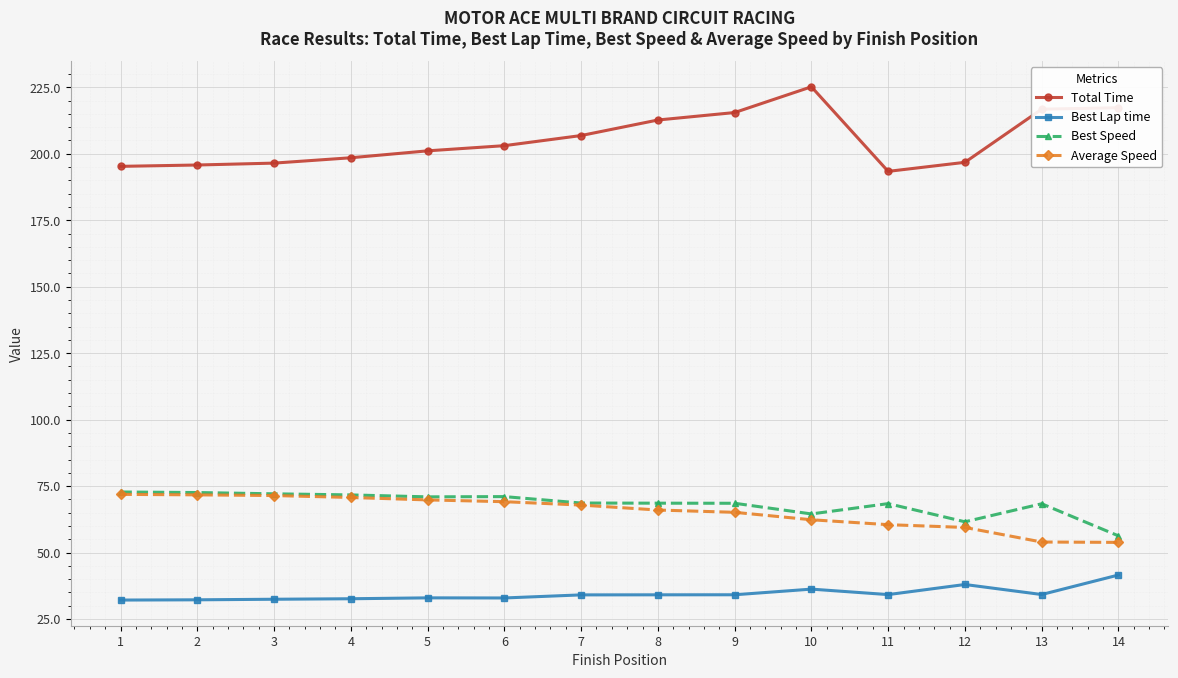

What is the spread (max minus min) of values at 6?

170.1